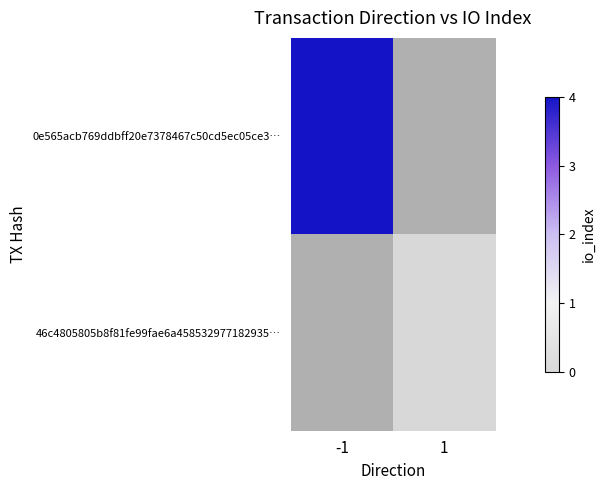

At 1, list the series in order from largest to smallest.

0e565acb769ddbff20e7378467c50cd5ec05ce3…, 46c4805805b8f81fe99fae6a458532977182935…